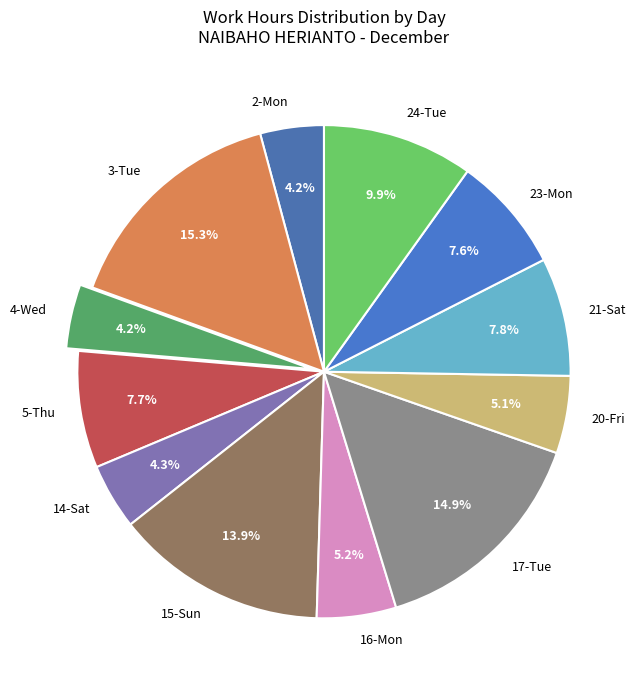

Which has a higher value, 20-Fri or 5-Thu?

5-Thu